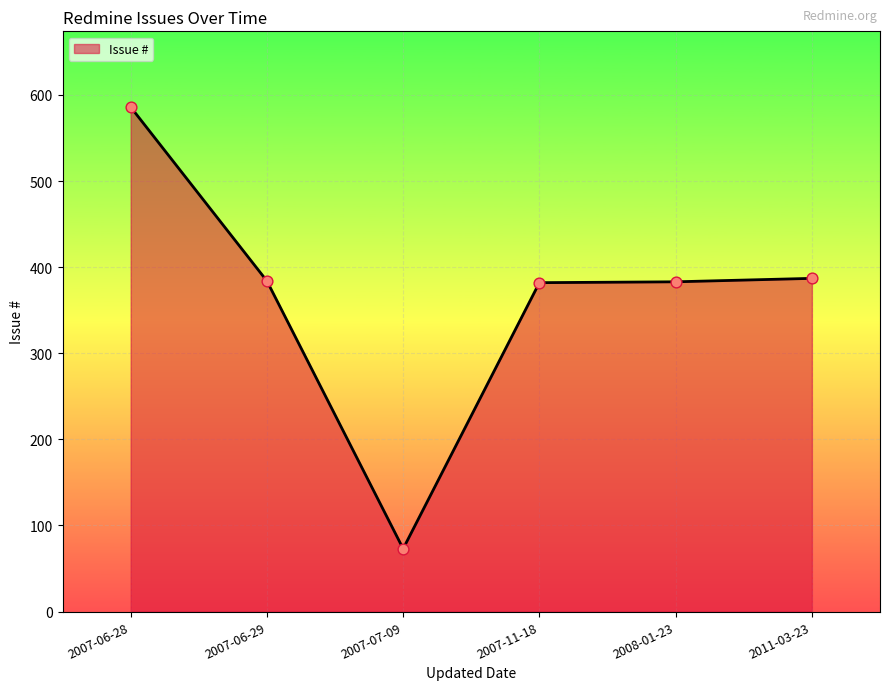

What is the change in value from 2007-11-18 to 2011-03-23?

+5